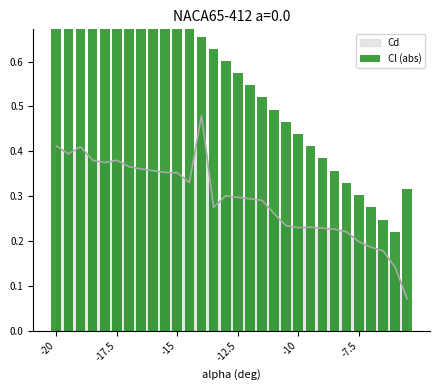

What is the difference between the maximum and minimum values?

0.8